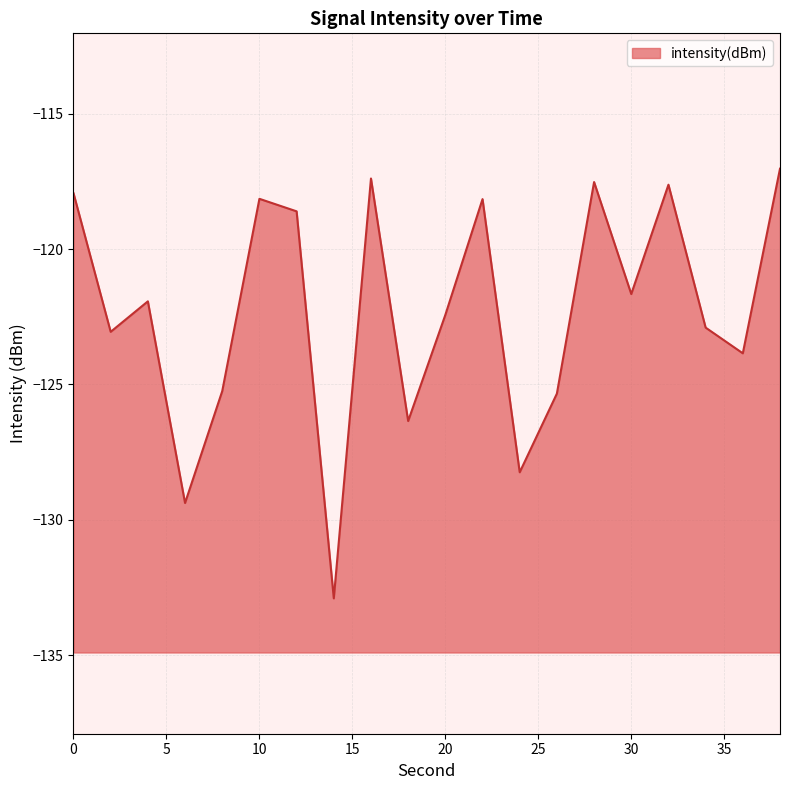

Rank the categories by value from highest to lowest.

38, 16, 28, 32, 0, 10, 22, 12, 30, 4, 20, 34, 2, 36, 8, 26, 18, 24, 6, 14